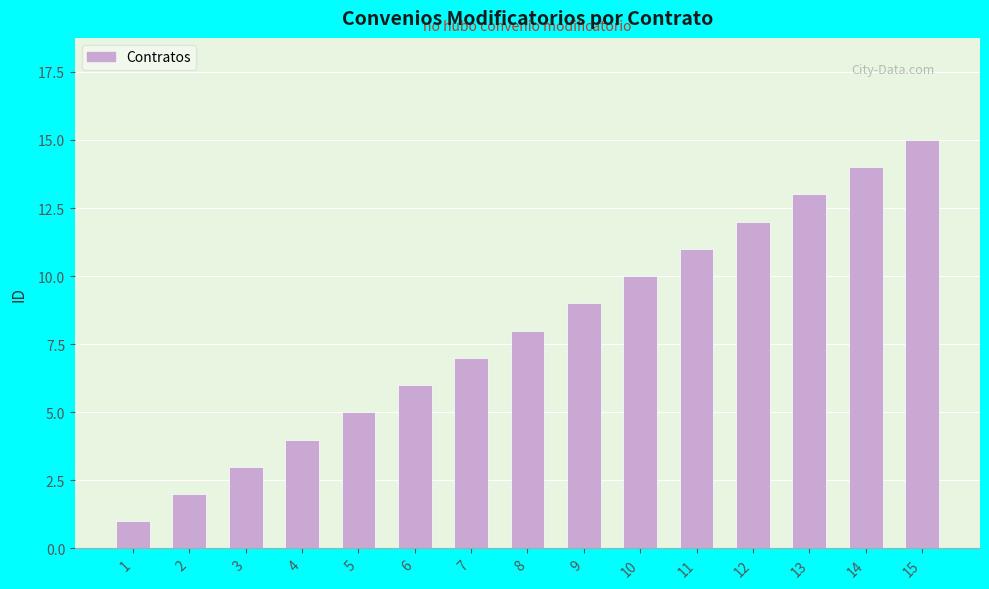

At which category does the chart reach its minimum across all series?

1